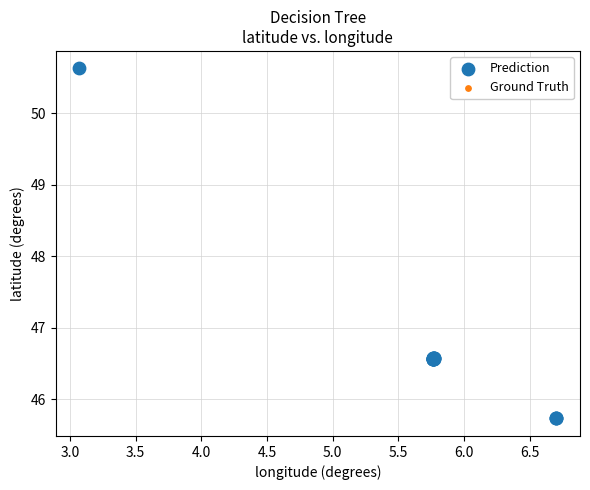

Which series contains the lowest Y value?

Prediction